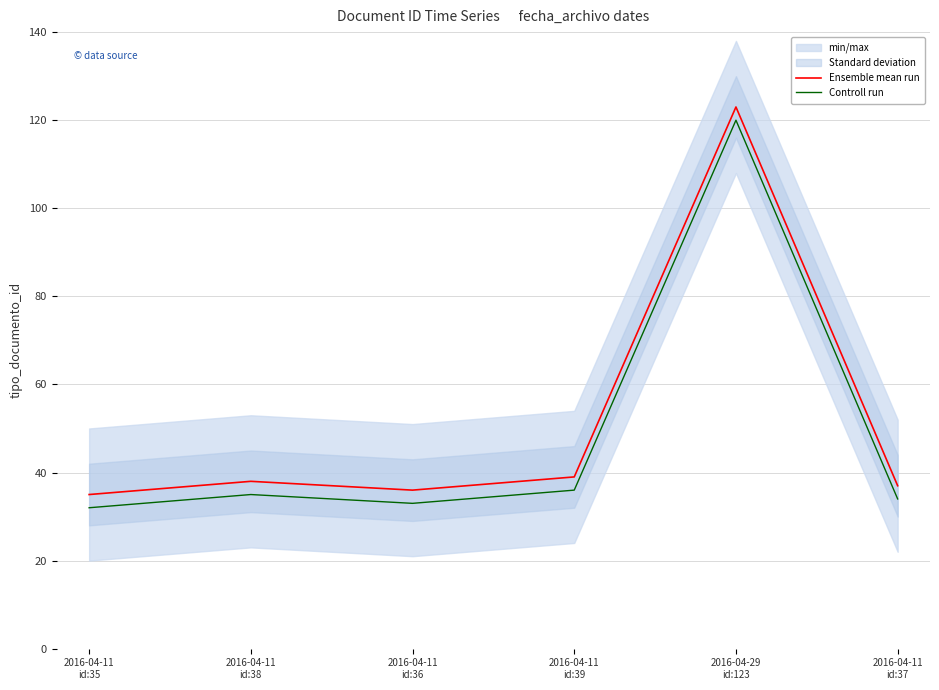

What is the difference between the highest and lowest values at 2016-04-11
id:38?

3